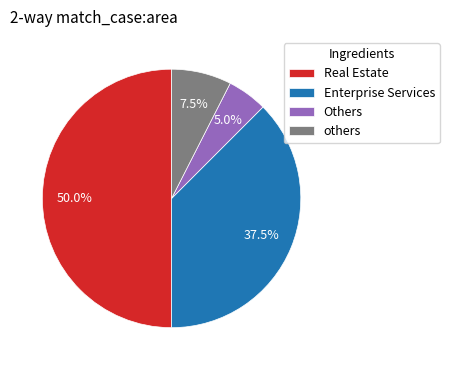

To the nearest percent, what is the difference between the largest and smallest slice percentages?

45%